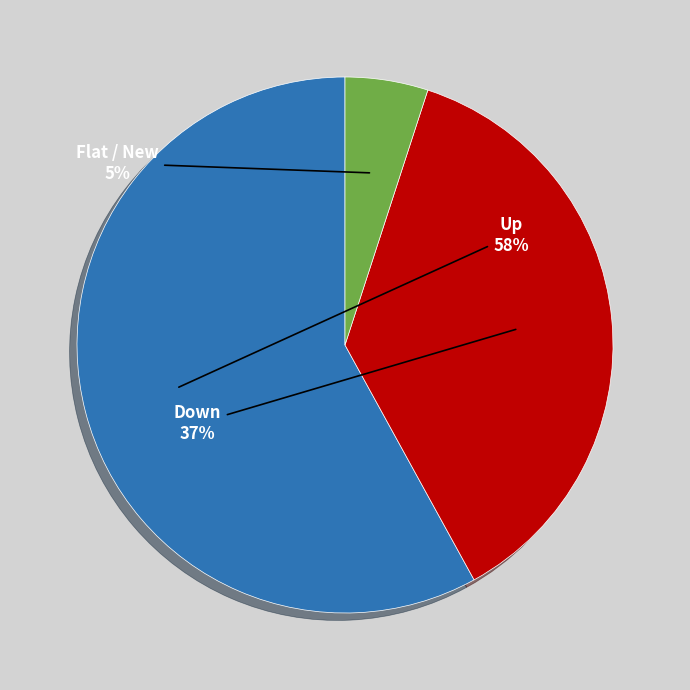

Count the number of slices in the pie.

3